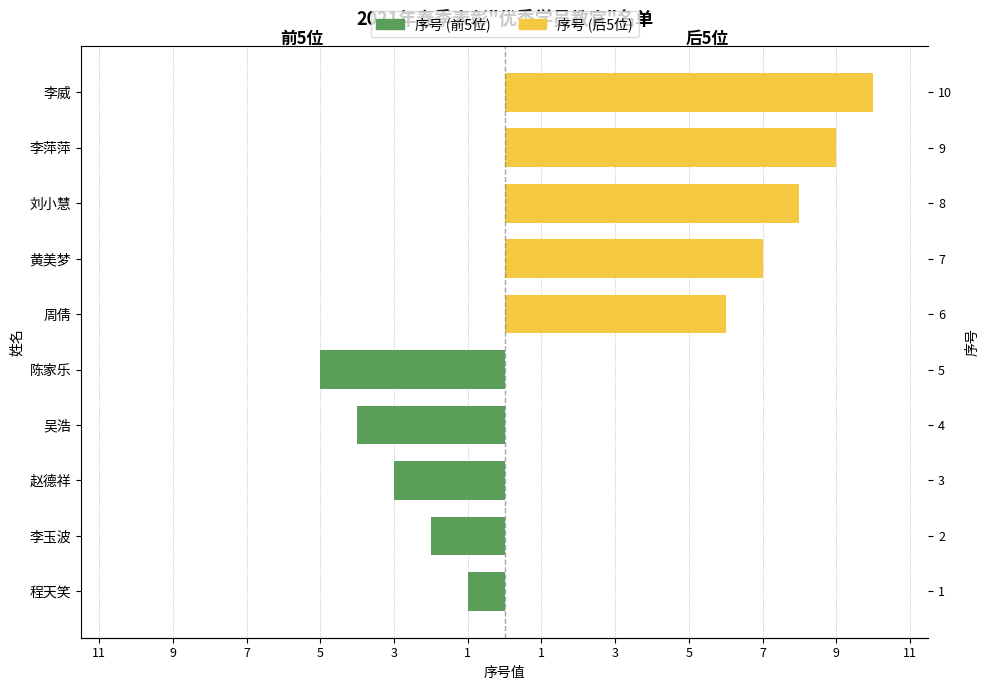

At how many categories does at least one series exceed 2?

5